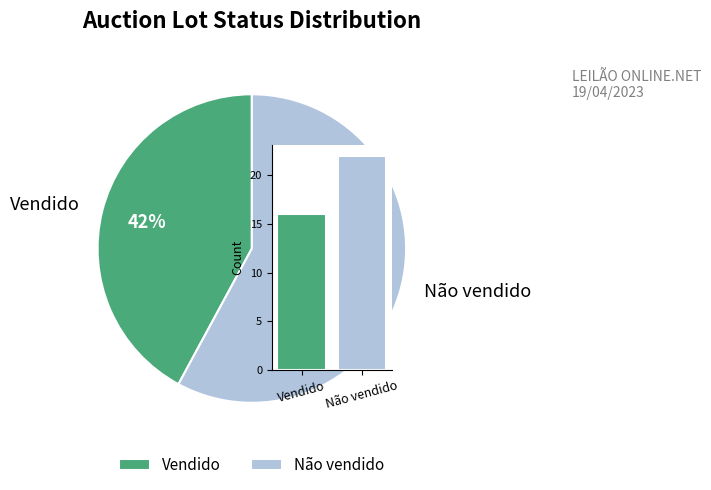

What percentage is NOT represented by Vendido?

57.9%